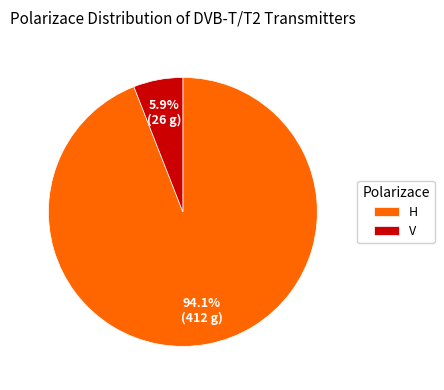

Which has a higher value, H or V?

H